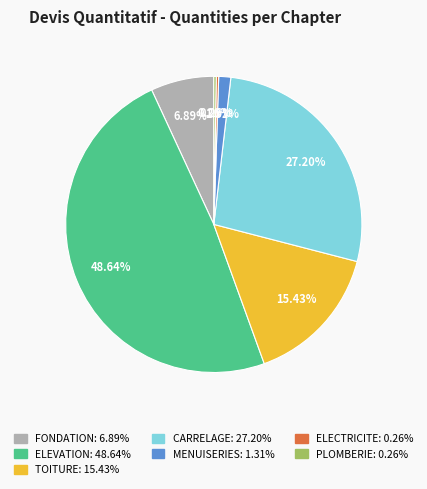

Which category has the biggest portion of the pie?

ELEVATION